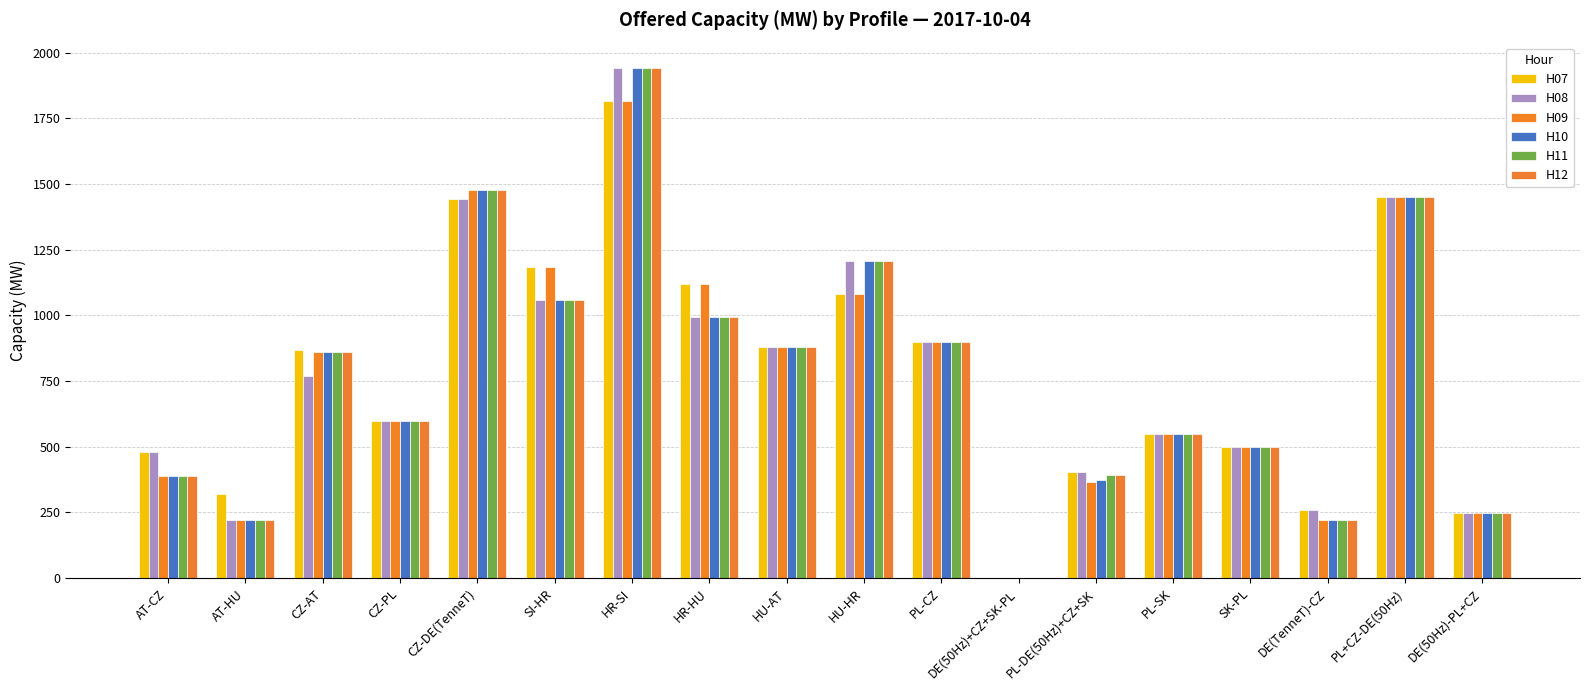

How many categories are shown in the chart?

18